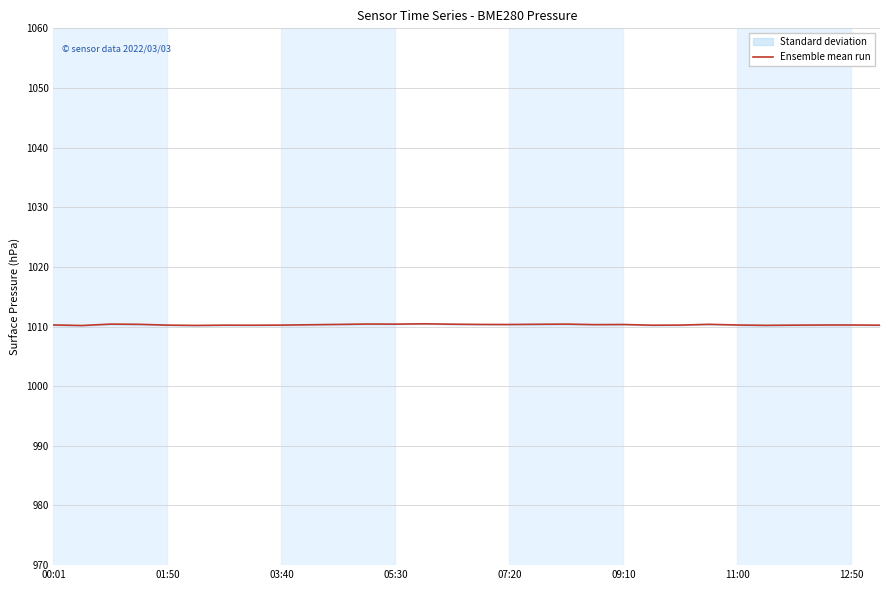

What position from the left is 15?

16